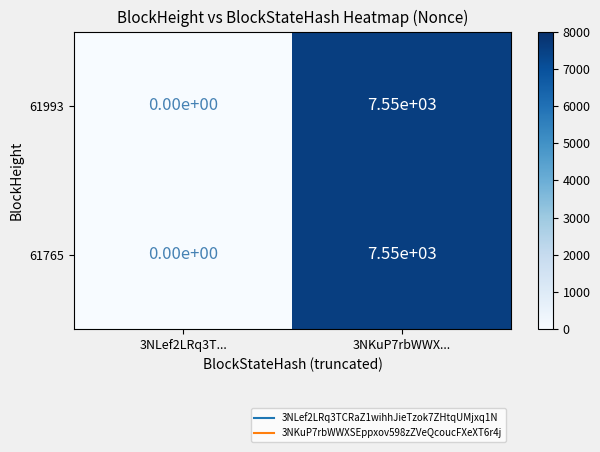

Where is 61993 nearest to the value 3775?

3NLef2LRq3T...